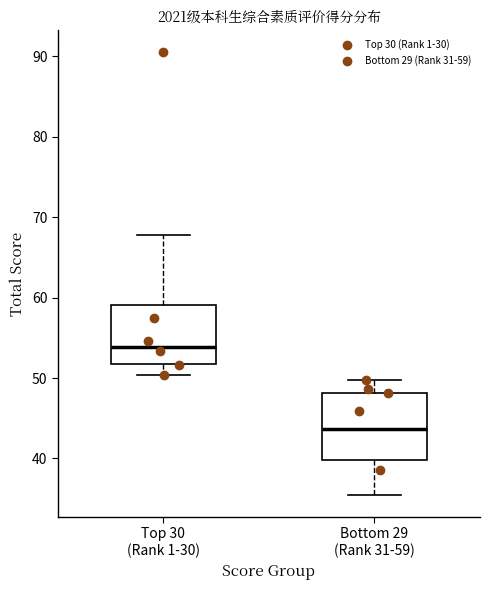

Comparing the boxes themselves (not the whiskers), which one is the tallest?

Bottom 29 (Rank 31-59)